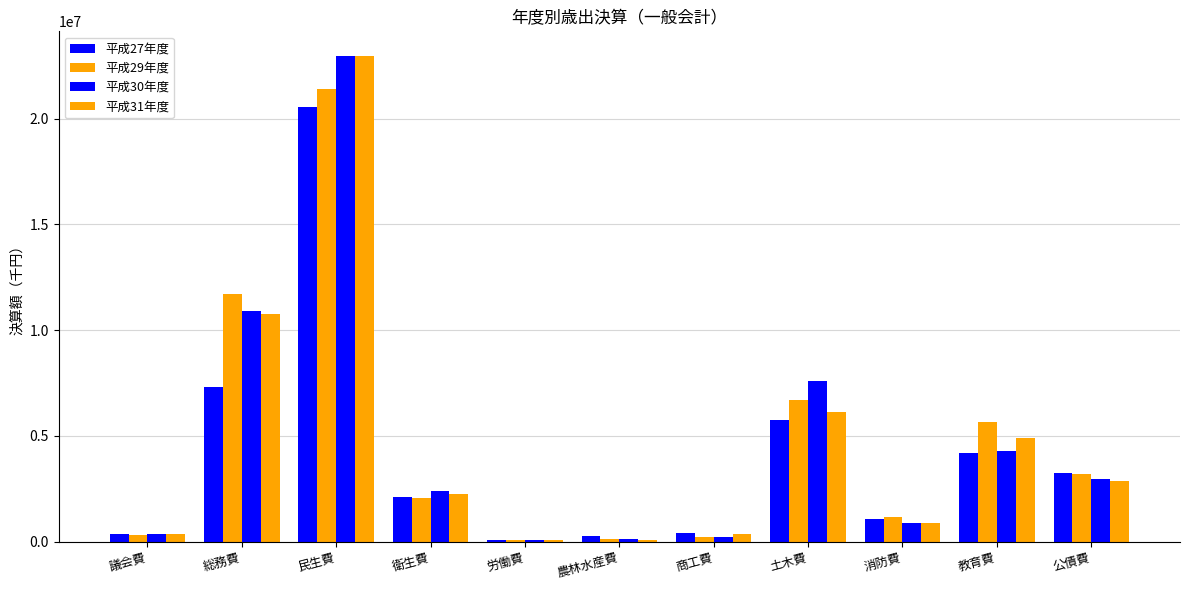

How many groups of bars are there?

11